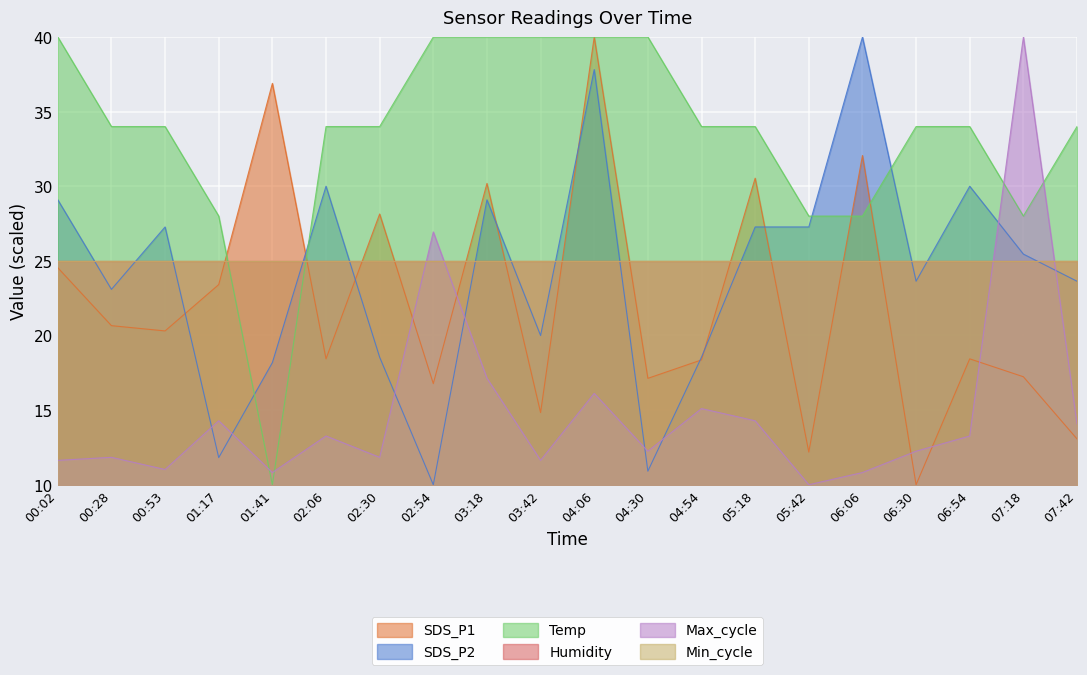

Which has a higher value, 05:18 or 06:54?

05:18